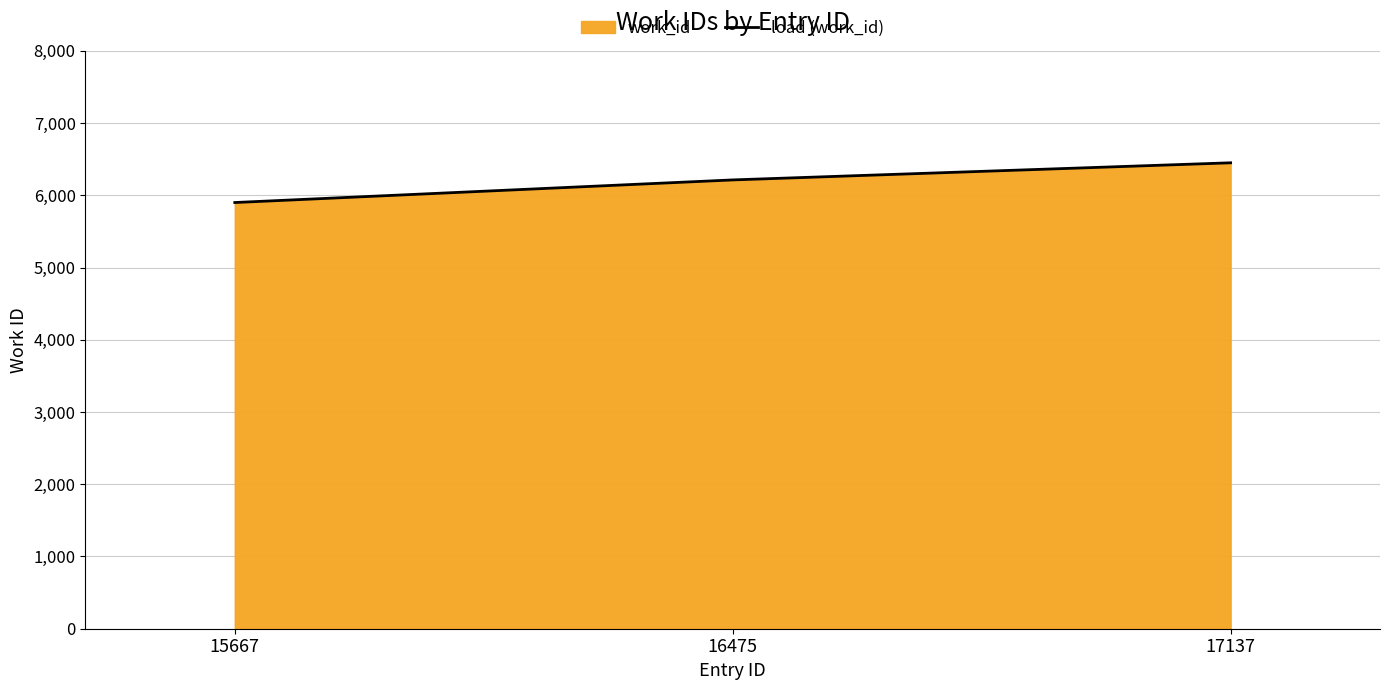

List the labels in order of value, largest first.

17137, 16475, 15667